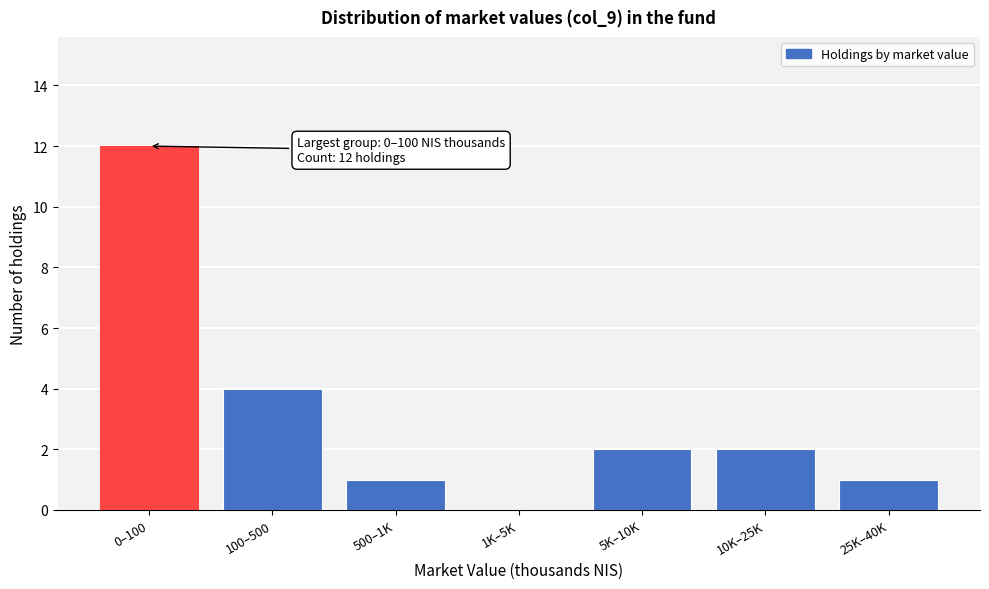

Reading right to left, list all the values displayed in this chart.

25K–40K=1	10K–25K=2	5K–10K=2	1K–5K=0	500–1K=1	100–500=4	0–100=12